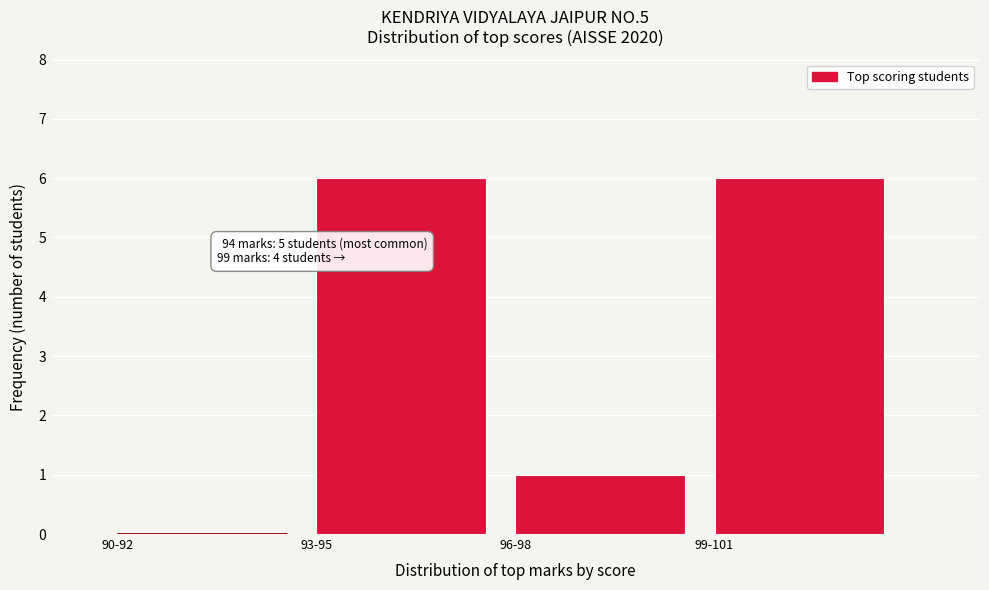

Reading left to right, what are all the values shown in this chart?

90-92=0	93-95=6	96-98=1	99-101=6